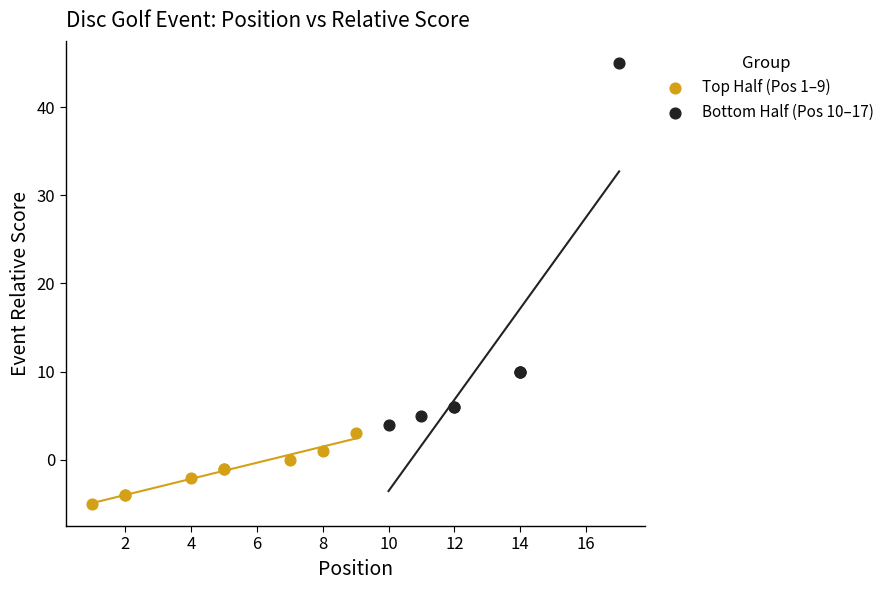

Which series has the widest spread of Y values?

Bottom Half (Pos 10–17)